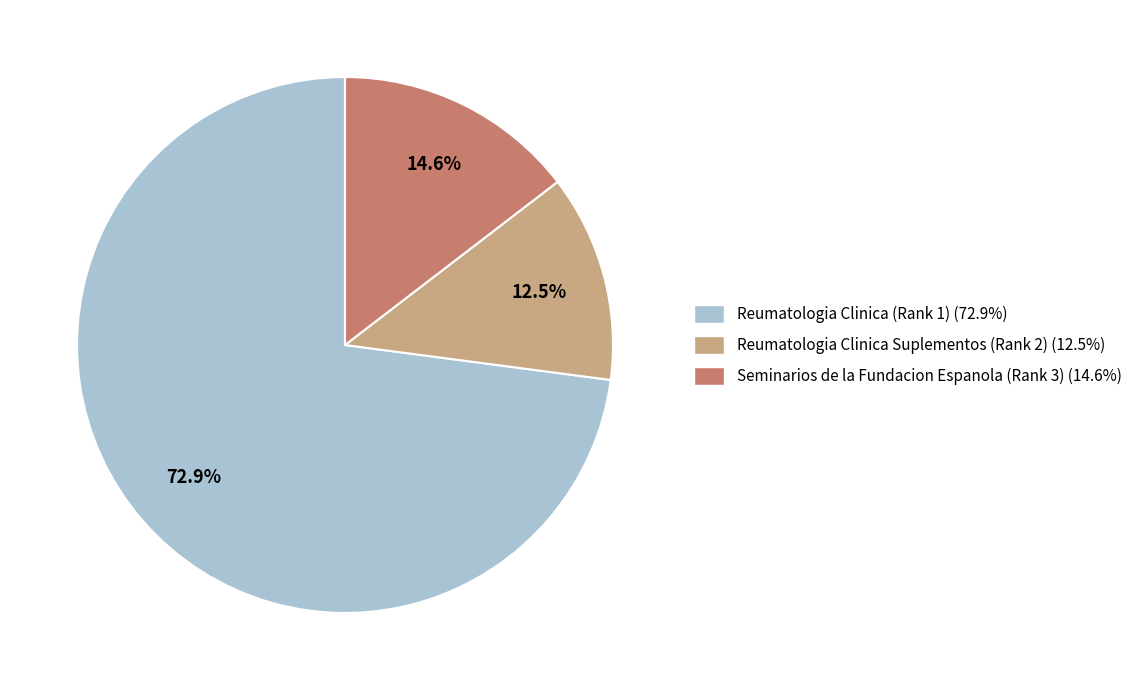

Combined, what portion of the pie is Reumatologia Clinica Suplementos (Rank 2) and Reumatologia Clinica (Rank 1)?

85.4%